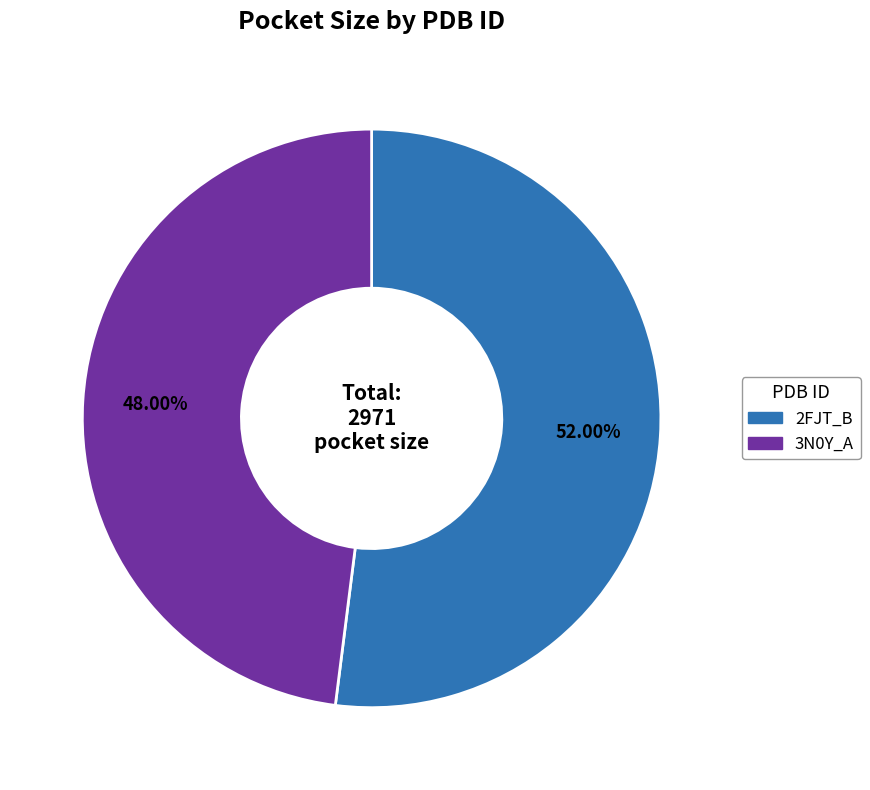

To the nearest percent, what is the average slice percentage?

50%